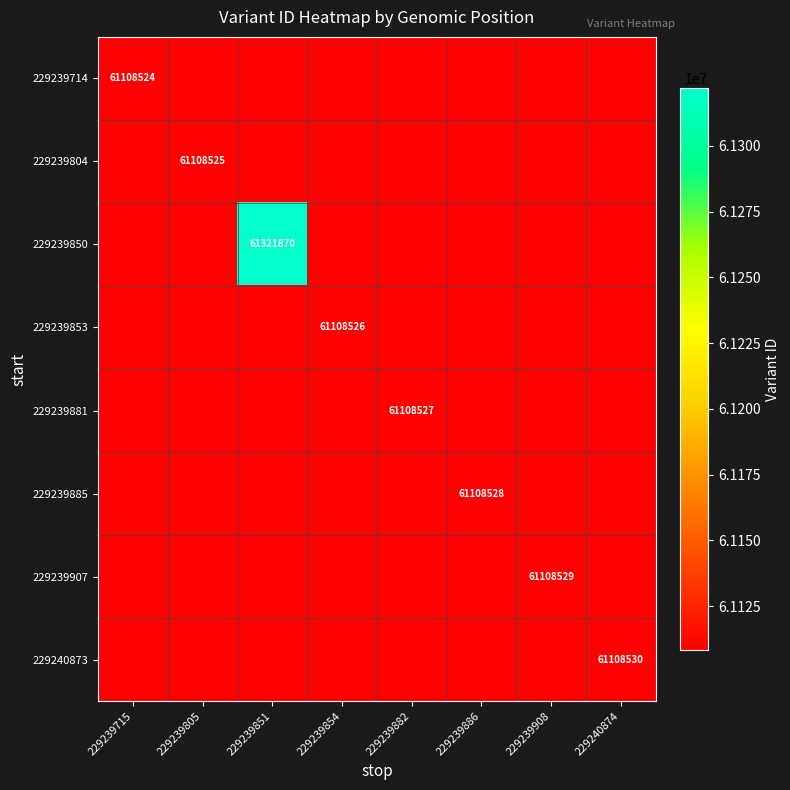

Rank the categories by 229239714 value from highest to lowest.

229239715, 229239805, 229239851, 229239854, 229239882, 229239886, 229239908, 229240874